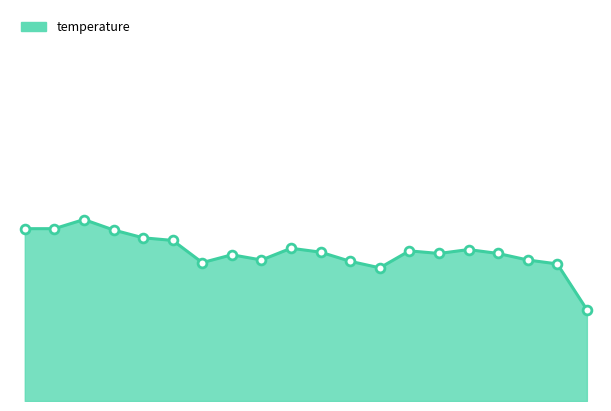

Is this an area chart (filled region under the line)?

Yes